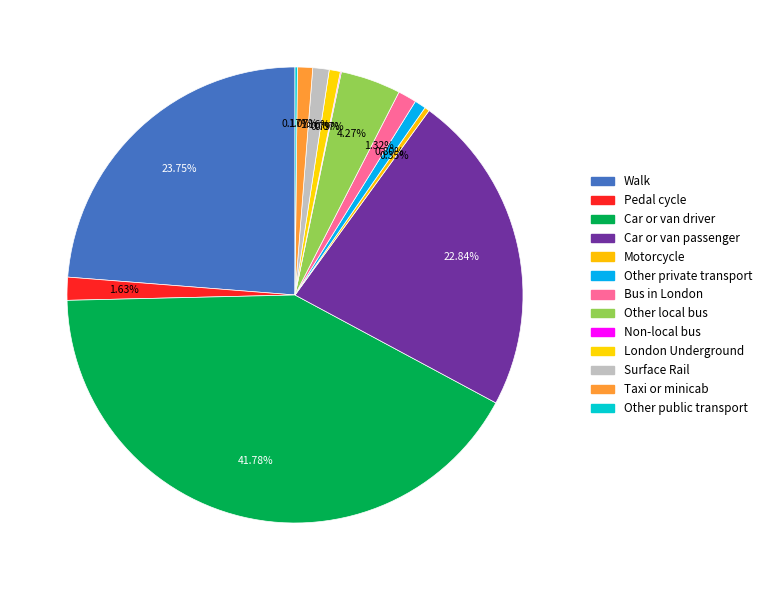

To the nearest percent, what is the average slice percentage?

8%